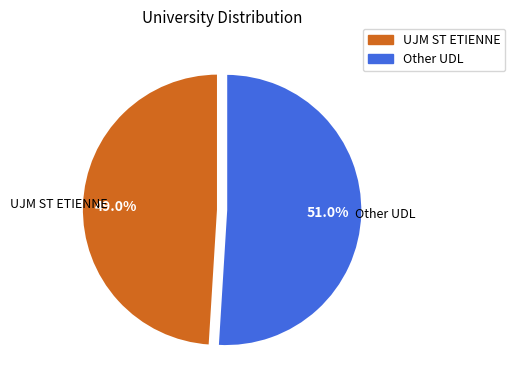

Does Other UDL account for over 50% of the chart?

Yes